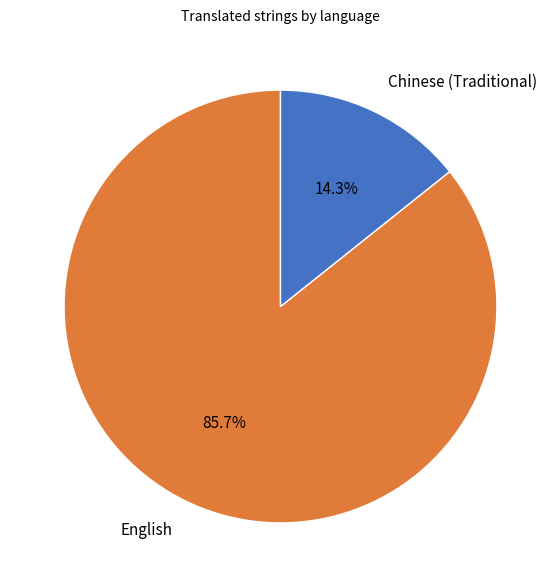

Does any single category account for the majority?

Yes